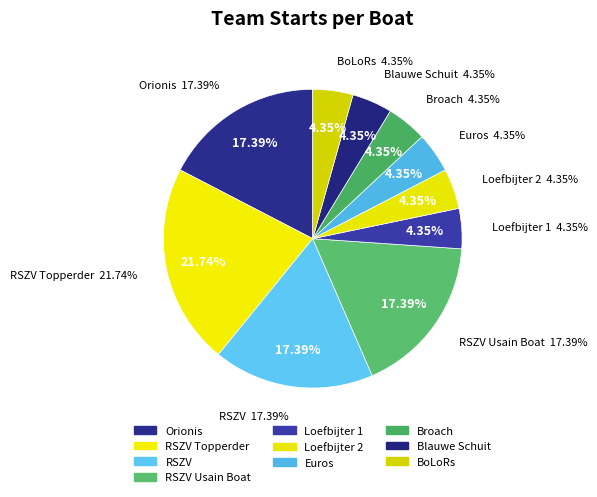

What percentage is the Loefbijter 1 slice, to the nearest percent?

4%